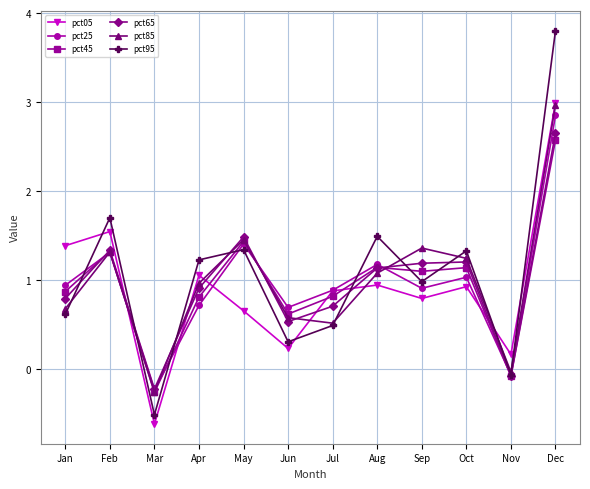

The pct85 series shows 0.3 at Jul. True or false?

False